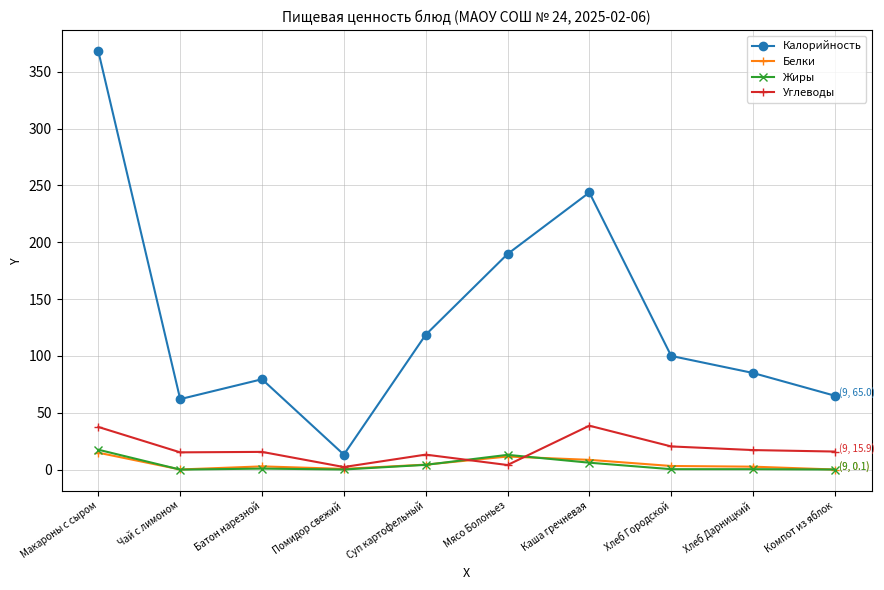

What value does the Жиры series have at Суп картофельный?

4.2